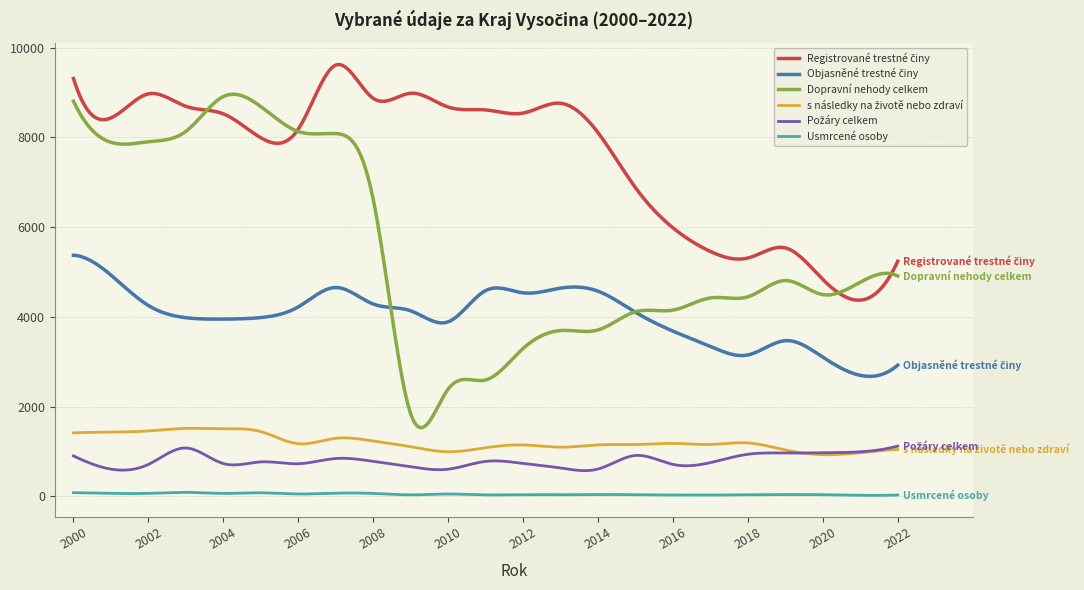

Which series has the widest spread of values?

Dopravní nehody celkem